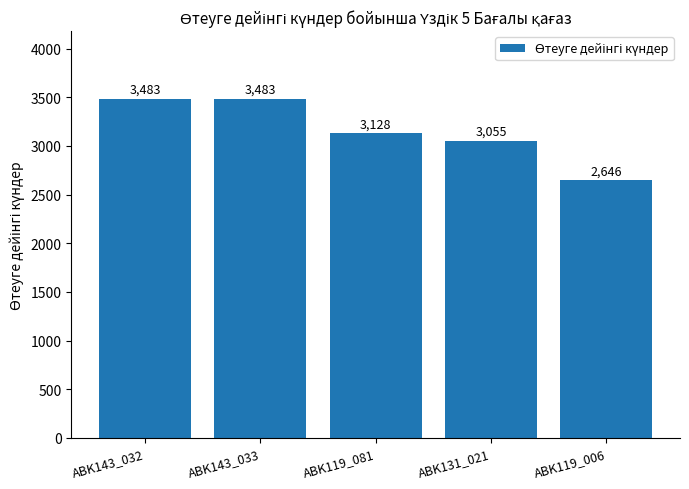

Is it true that the value at ABK143_032 is 3483?

True